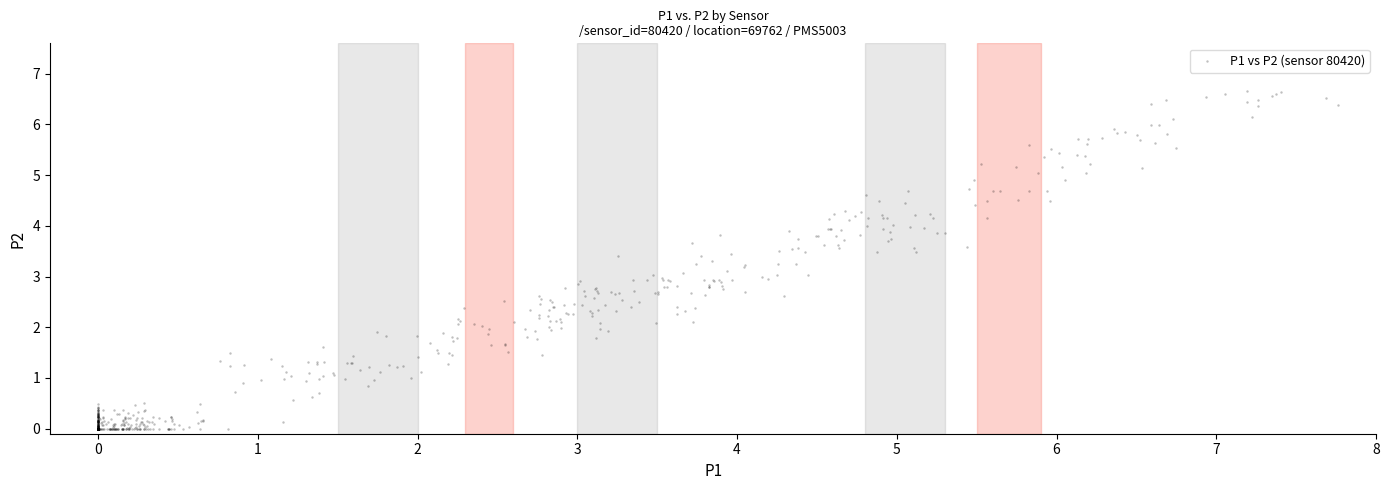

What is the range of X values (max minus min)?

7.8